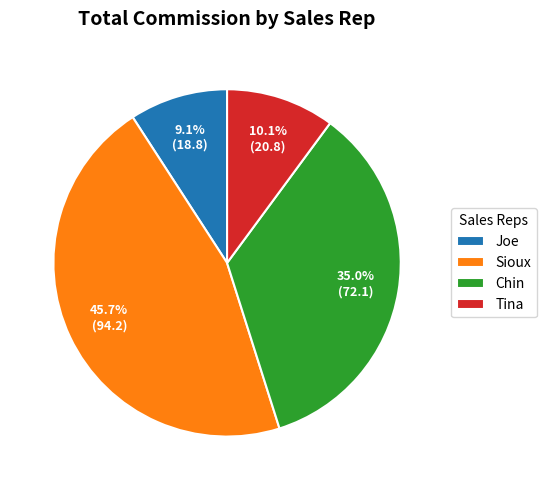

Does Chin represent more than half of the total?

No